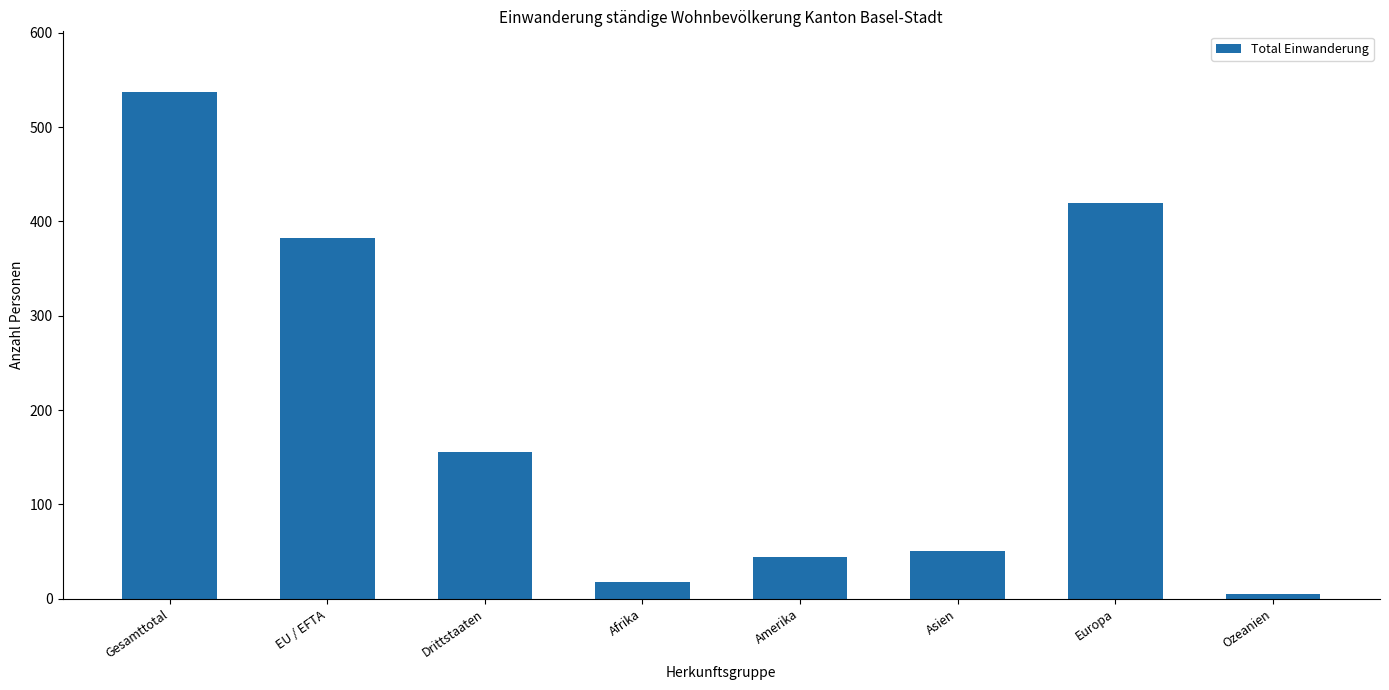

How many categories are shown in the chart?

8